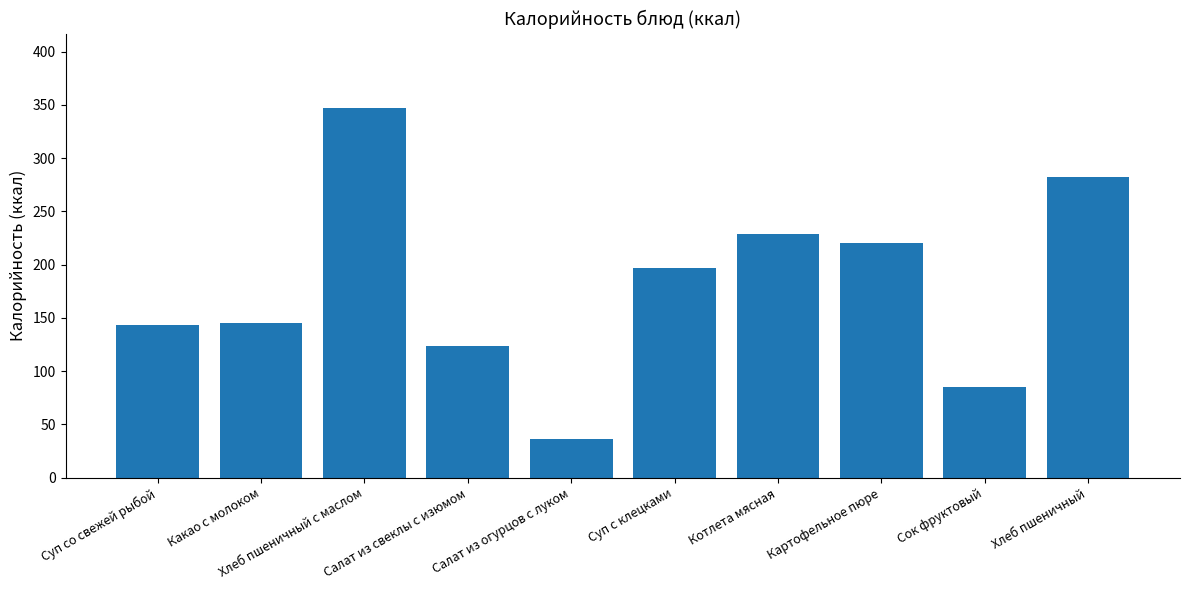

What position from the right is Хлеб пшеничный с маслом?

8